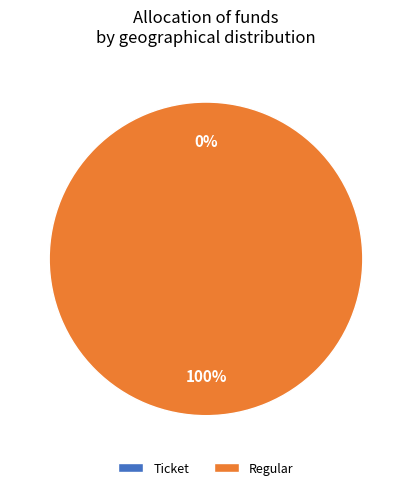

To the nearest percent, what is the combined percentage of Regular and Ticket?

100%